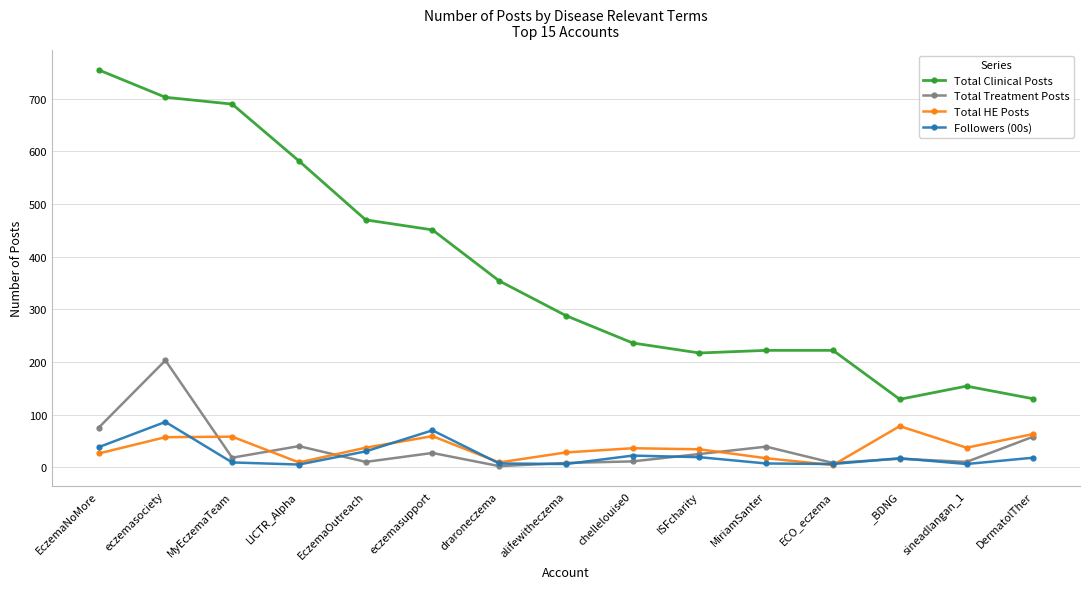

True or false: Total Treatment Posts and Total Clinical Posts cross at least once.

False